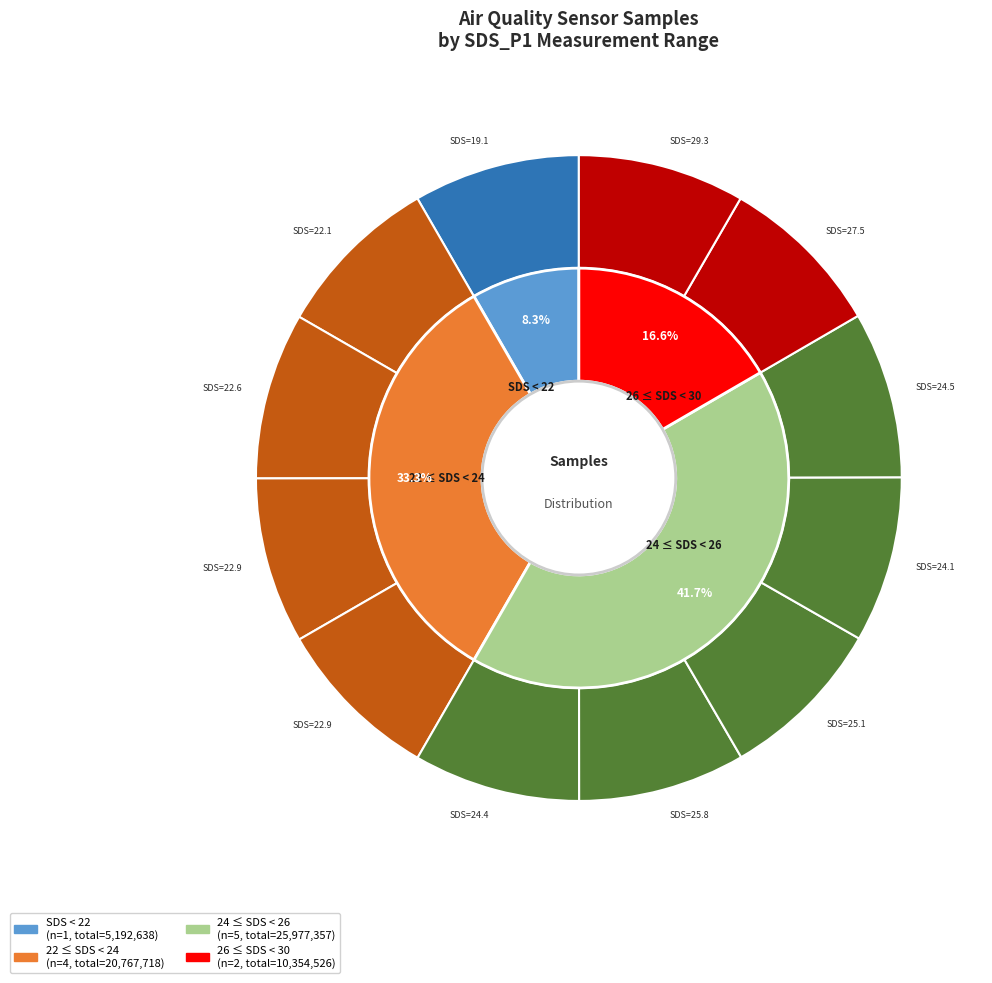

To the nearest percent, what is the average slice percentage?

8%